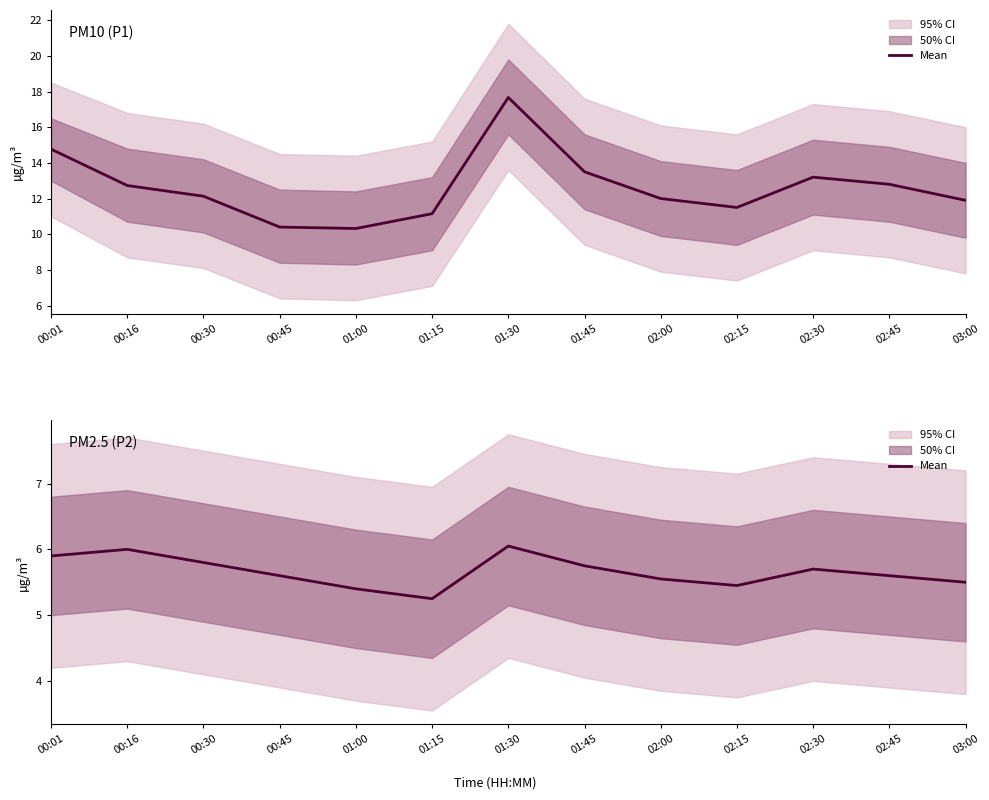

Between 00:01 and 01:30, which is larger?

01:30